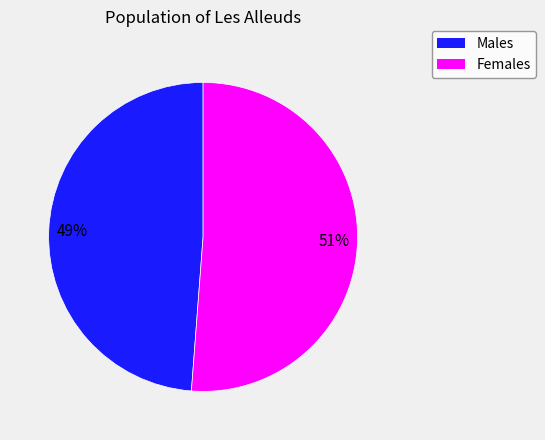

To the nearest percent, what is the average slice percentage?

50%